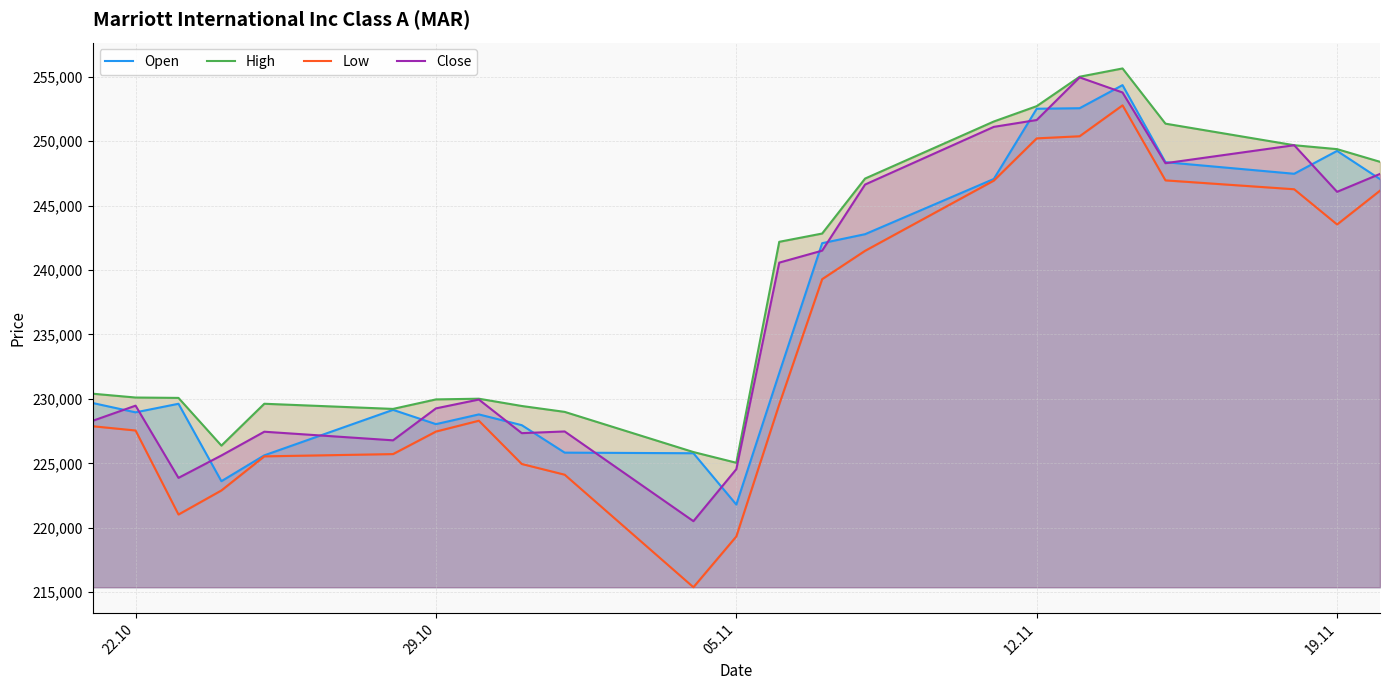

What is the lowest value of the Close series?

220510